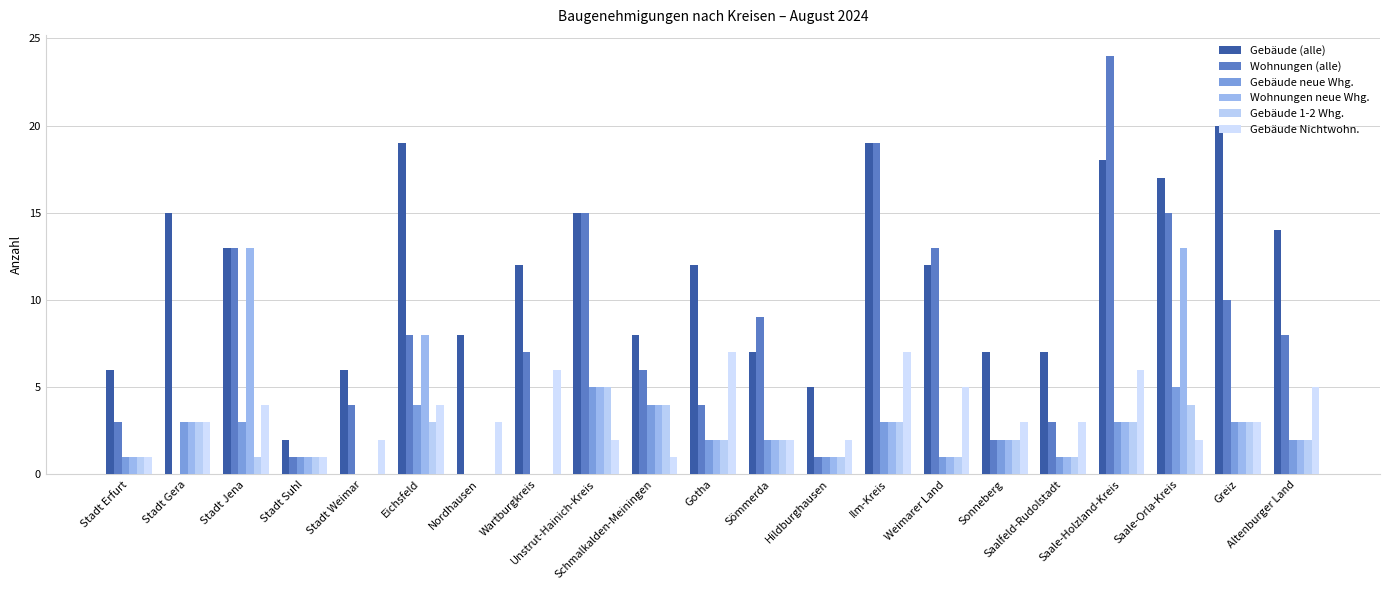

Count the number of categories in the chart.

21